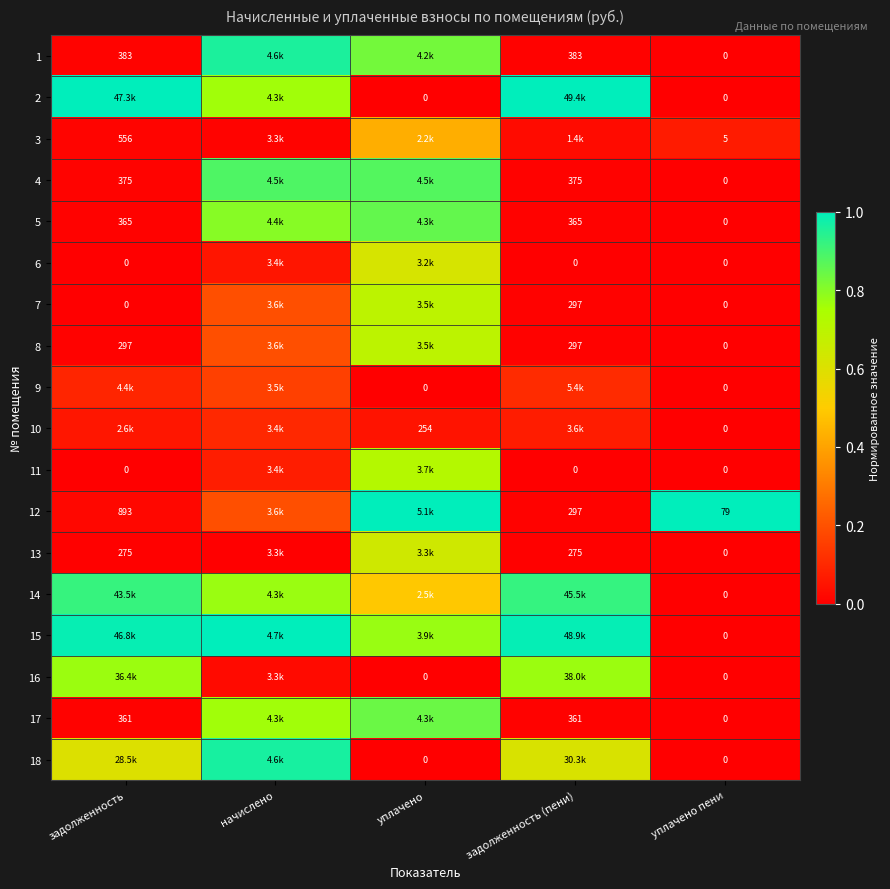

The value of 14 at начислено is 0.5. True or false?

False